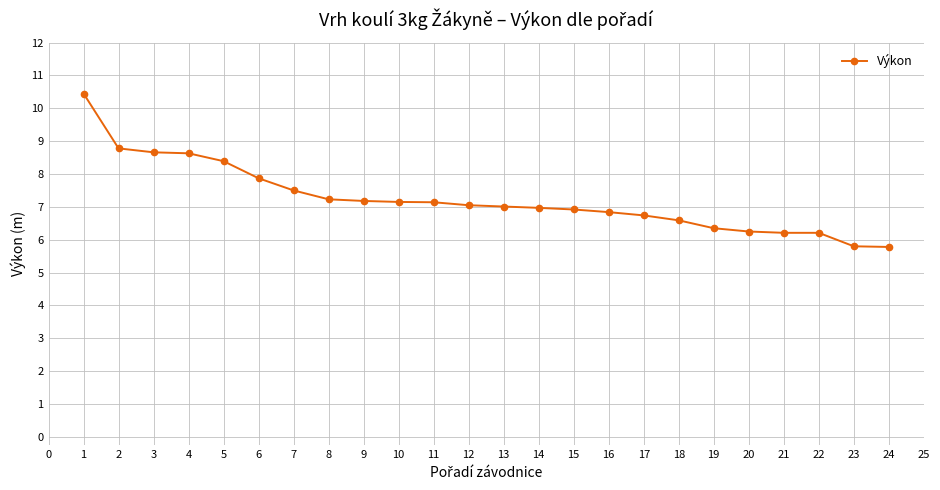

Is this an area chart (filled region under the line)?

No